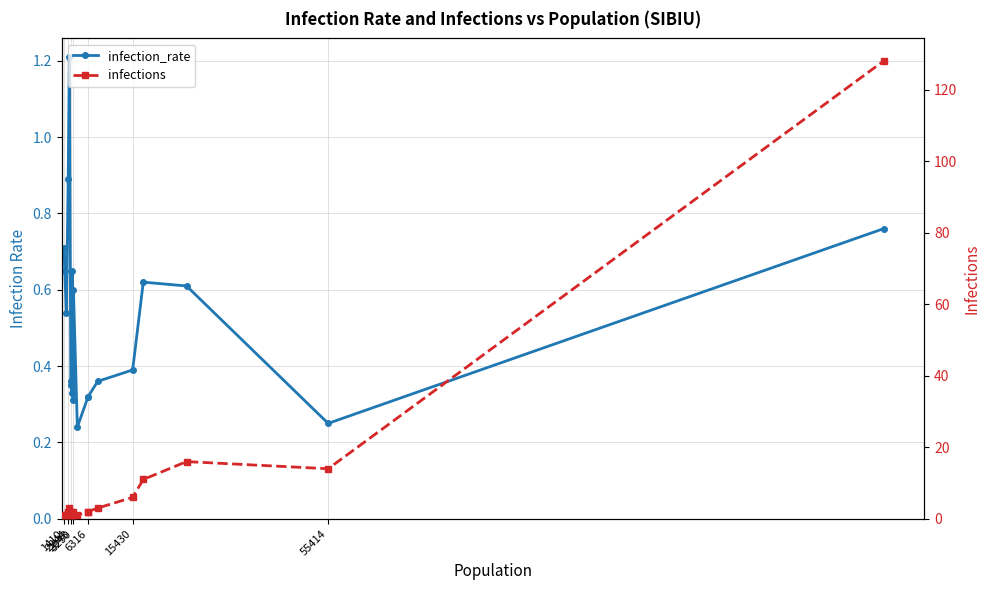

Which category has the lowest value in the infections series?

1410